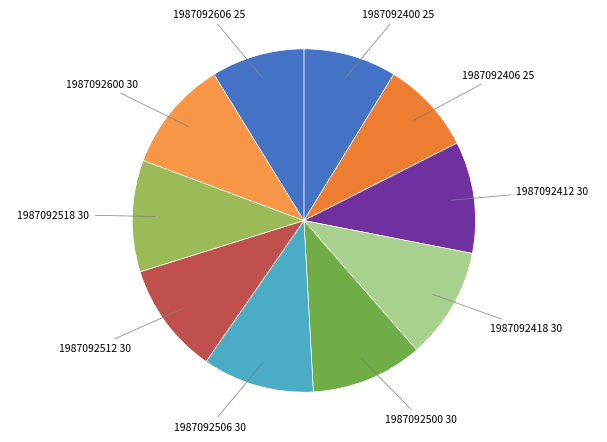

Count the number of slices in the pie.

10